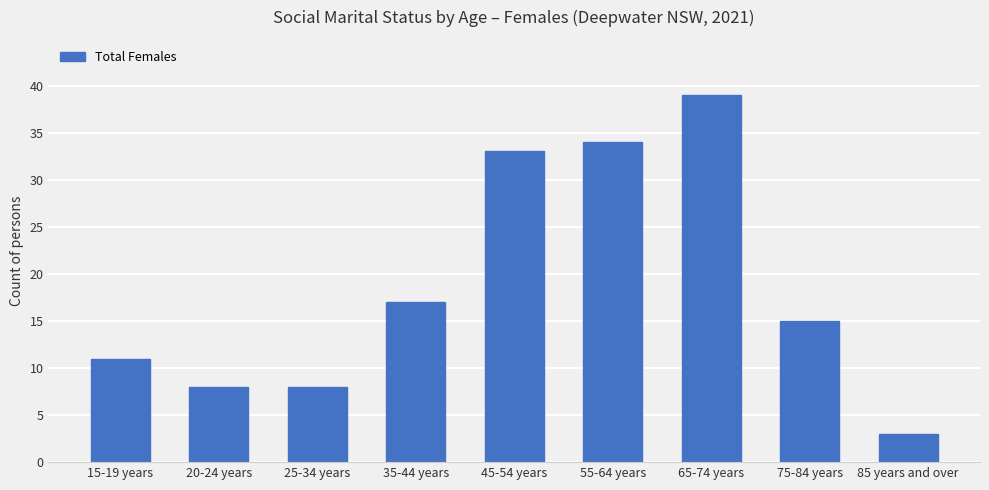

Which category has the highest value across all series?

65-74 years